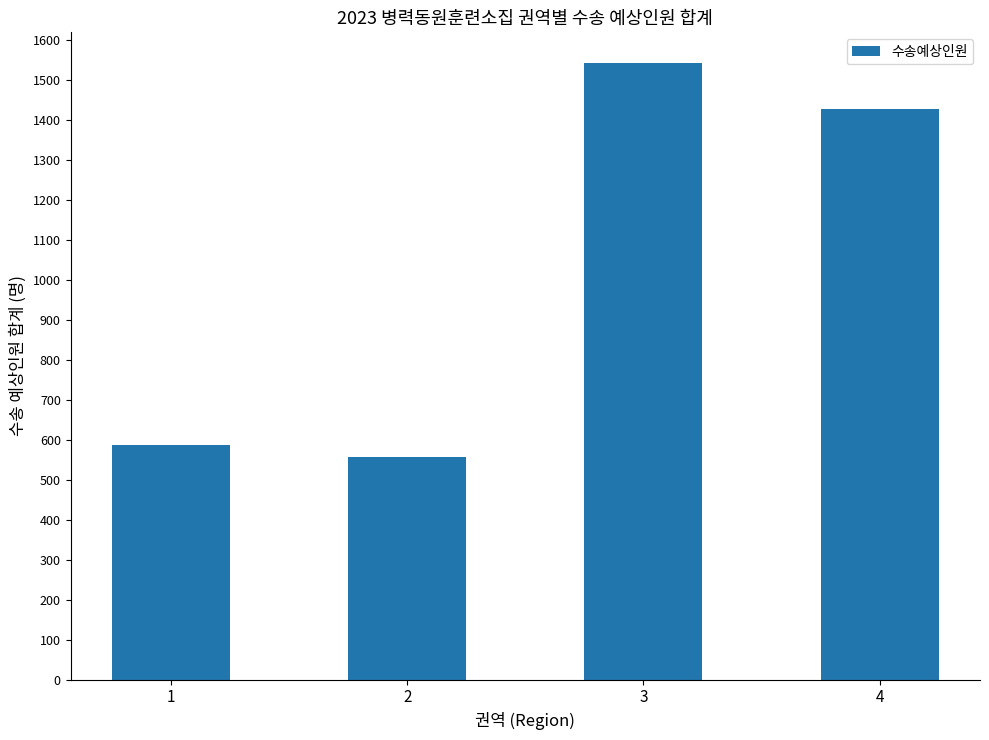

At which category does the chart reach its minimum across all series?

2